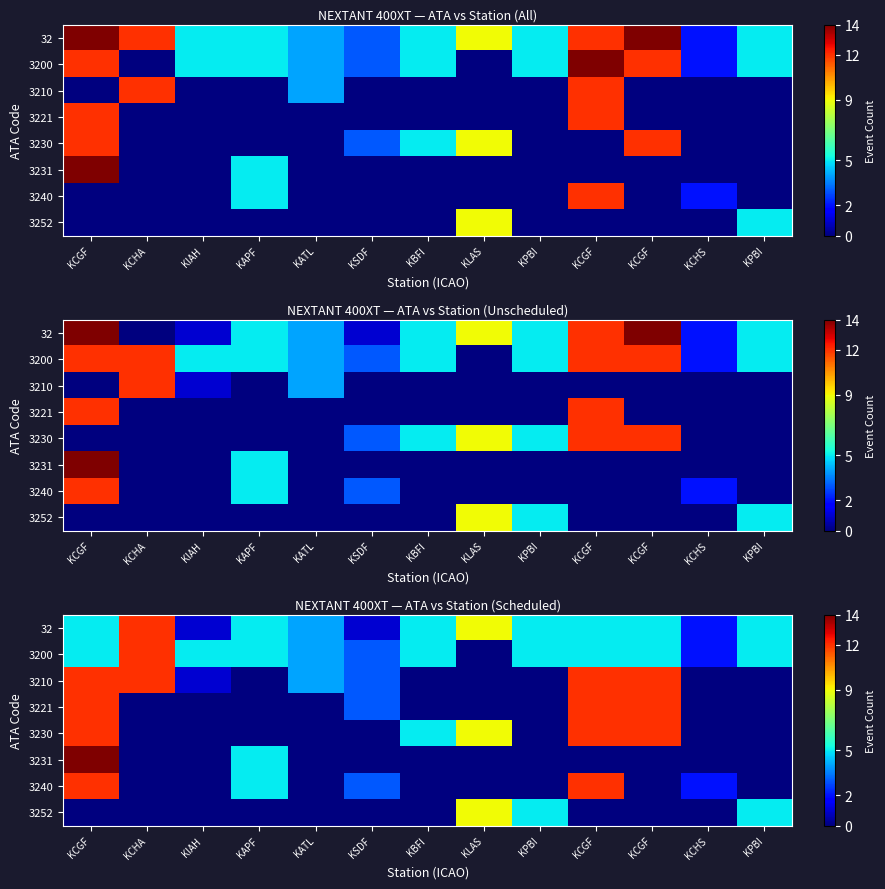

List the labels in order of 3240 value, largest first.

KCGF, KCGF, KAPF, KSDF, KCHS, KCHA, KIAH, KATL, KBFI, KLAS, KPBI, KCGF, KPBI